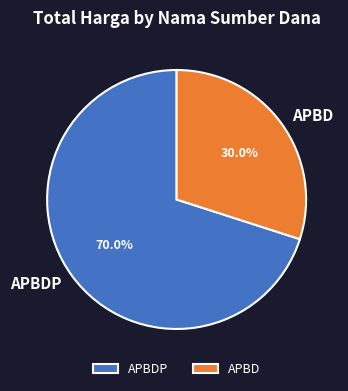

What is the smallest slice in the pie chart?

APBD